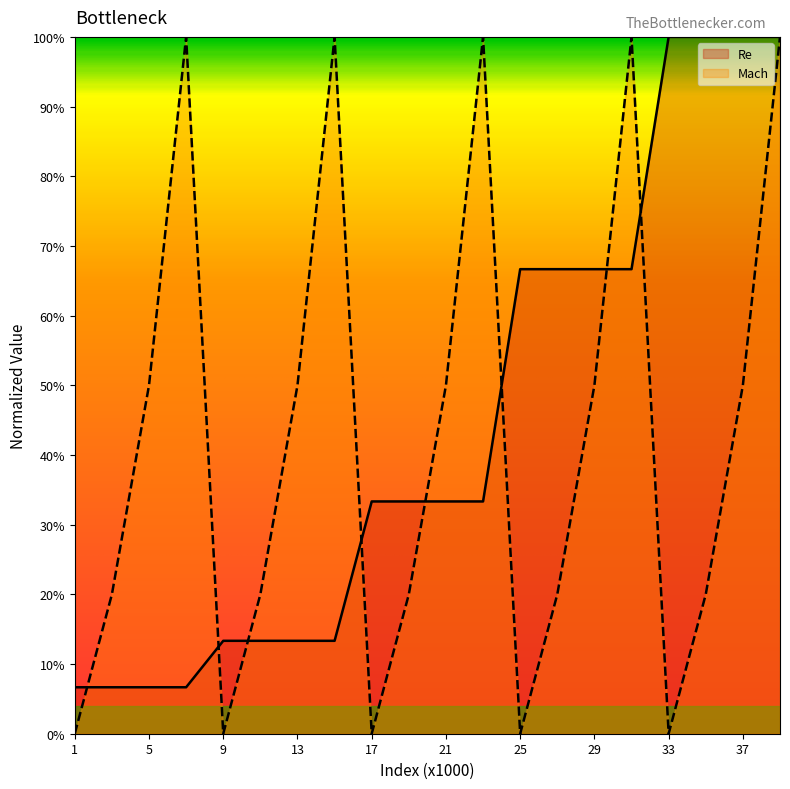

What is the sum of the Mach values at 27 and 7?

1.2